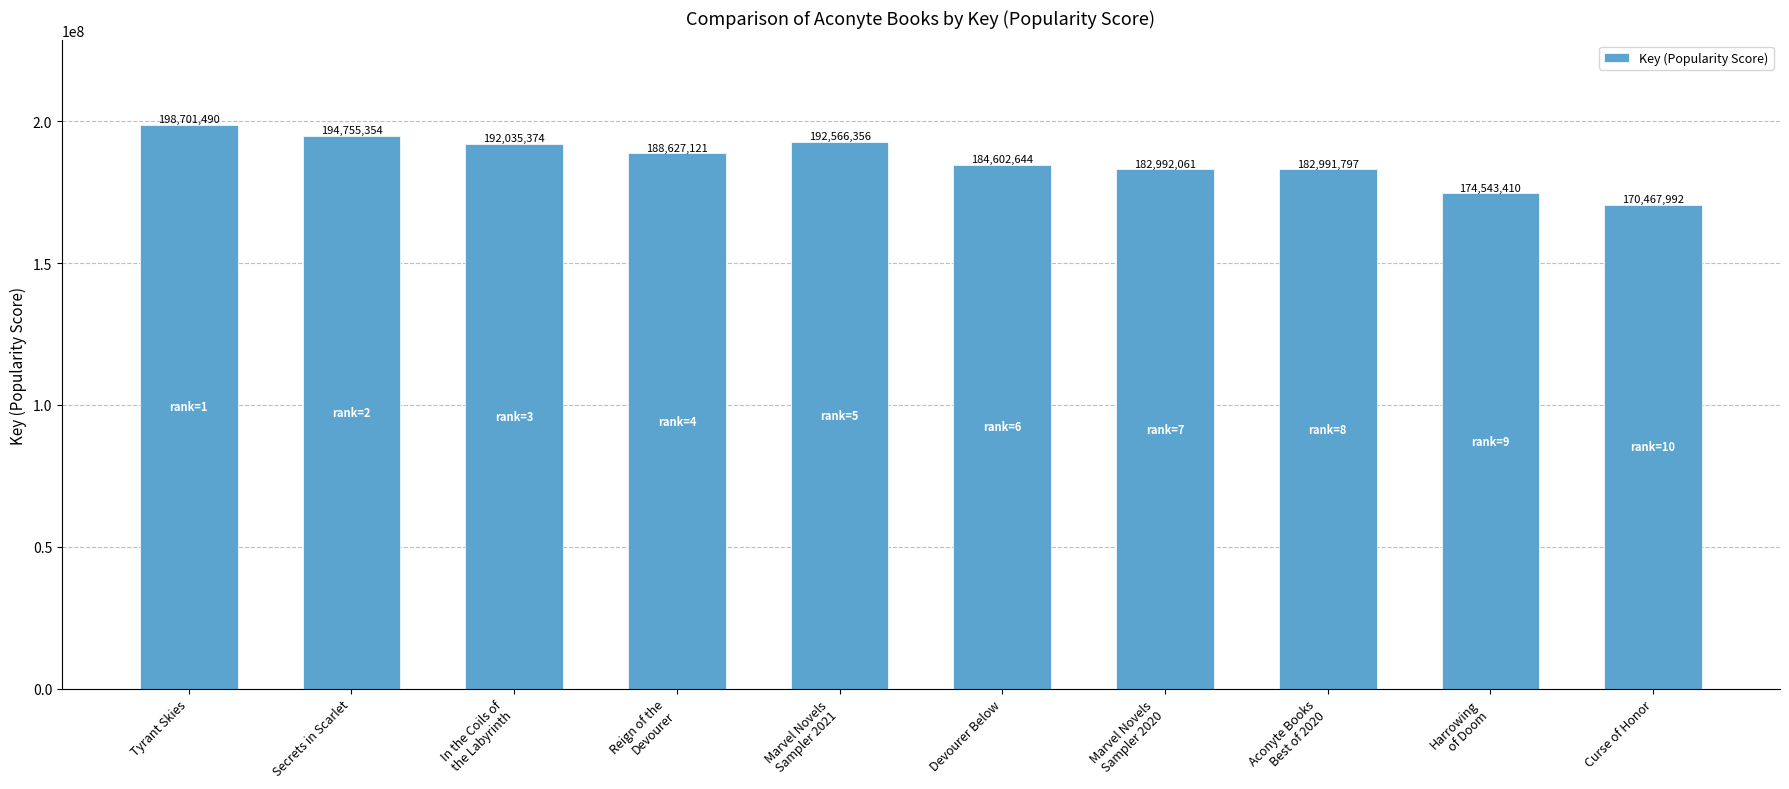

Which category has the lowest value across all series?

Curse of Honor